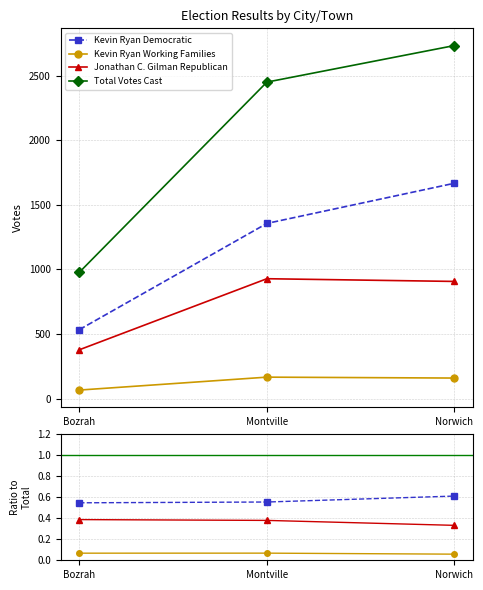

At which label is Jonathan C. Gilman Republican closest to 0?

Norwich